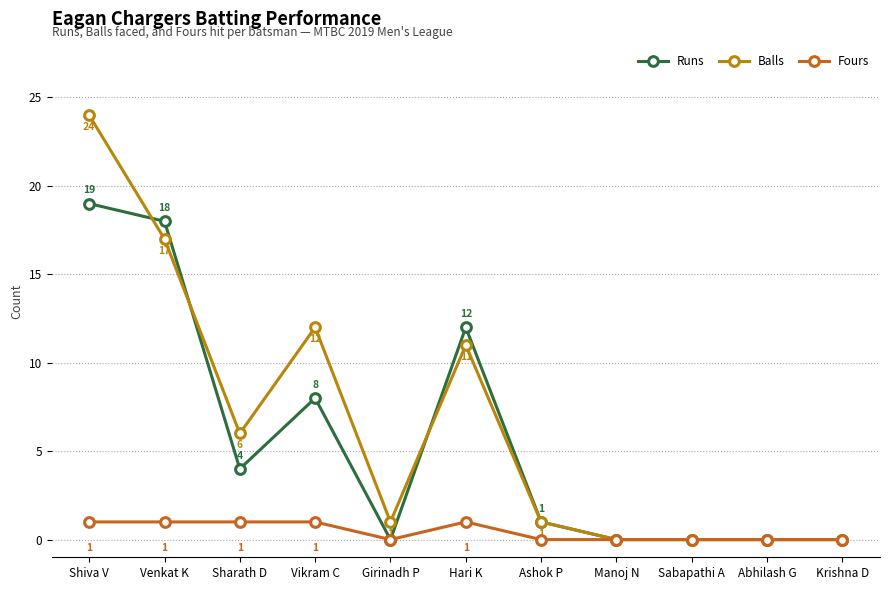

The Fours series shows -1 at Krishna D. True or false?

False